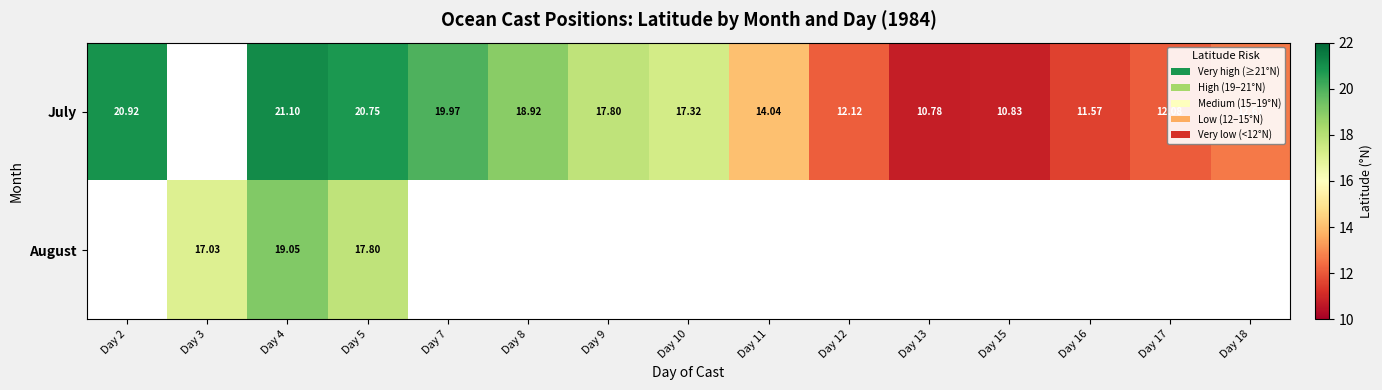

Is the value of July at Day 15 greater than the value of August at Day 3?

No